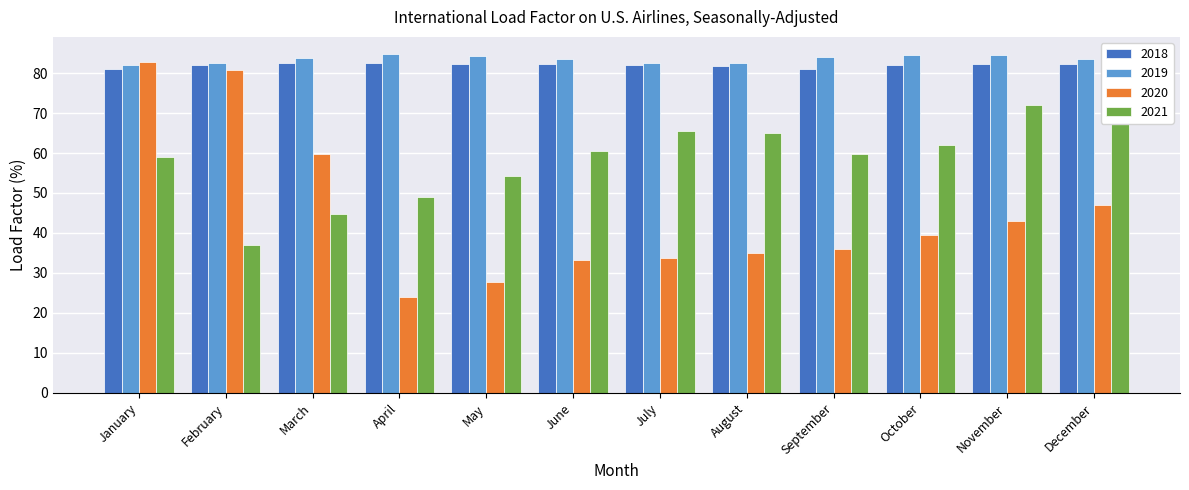

What is the minimum value for 2019?

82.0